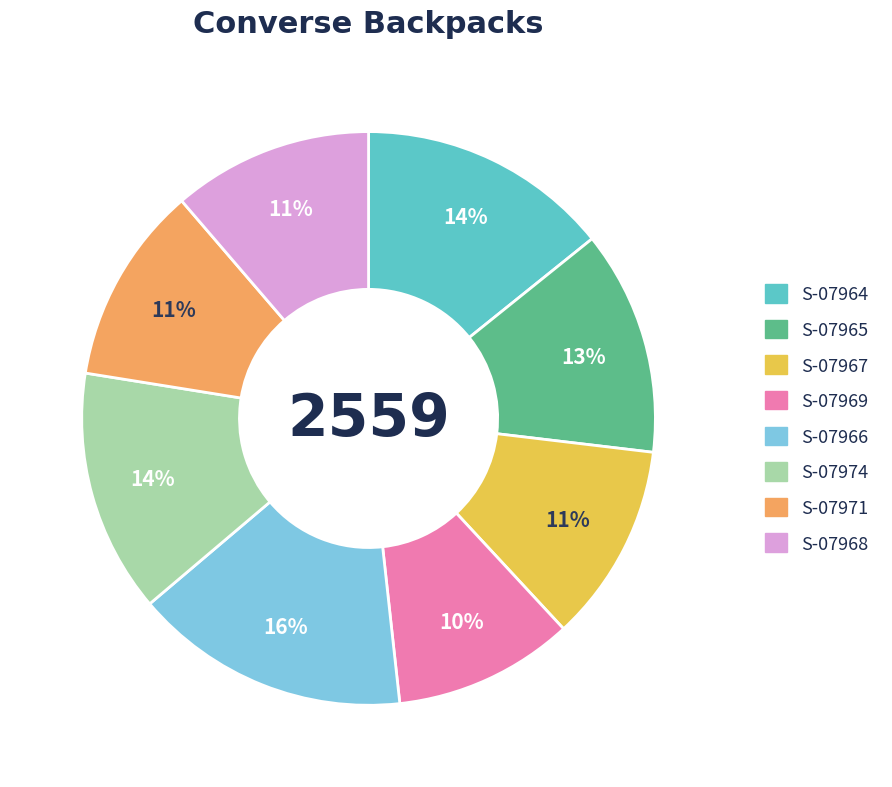

What is the largest slice in the pie chart?

S-07966